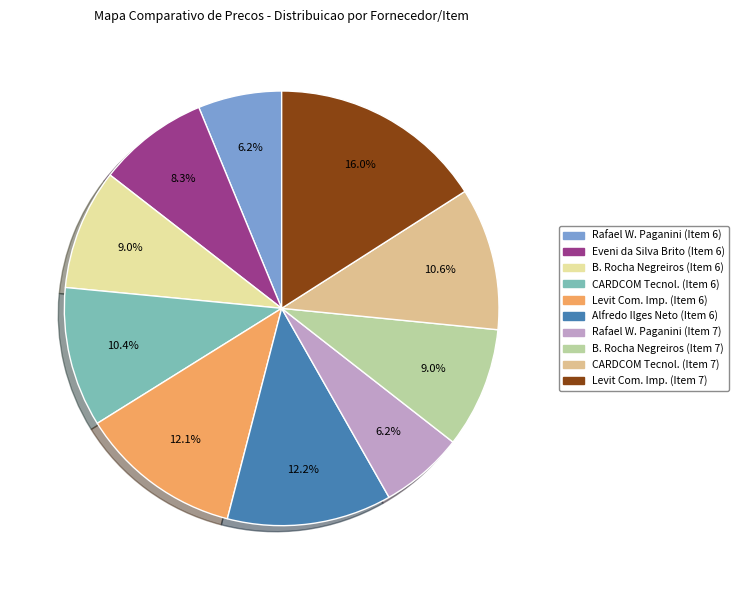

What is the ratio of the value at Levit Com. Imp. (Item 7) to the value at Levit Com. Imp. (Item 6)?

1.3